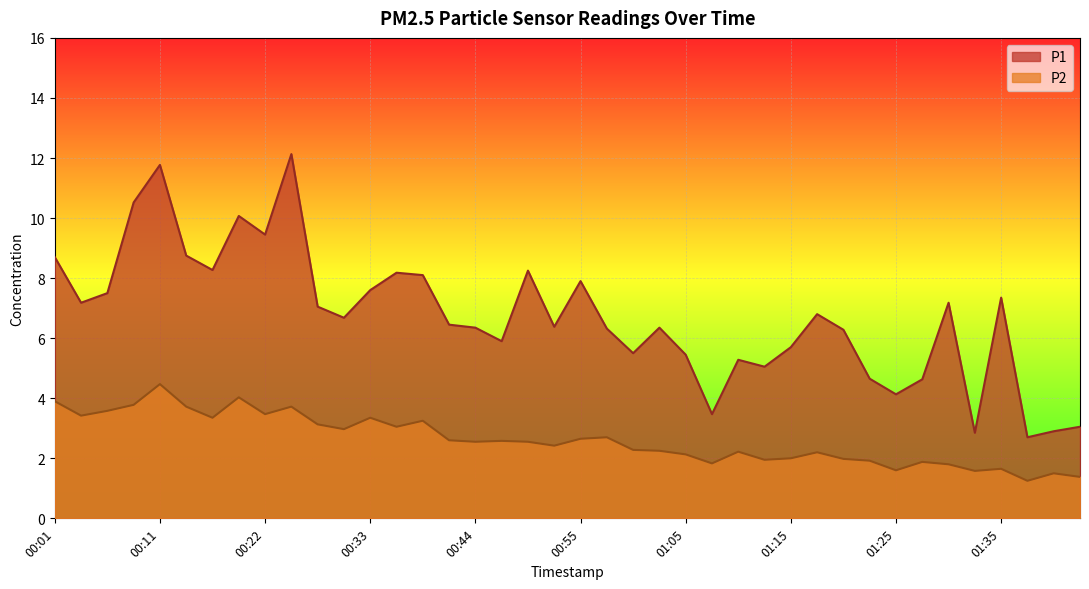

What position from the left is 01:15?

29